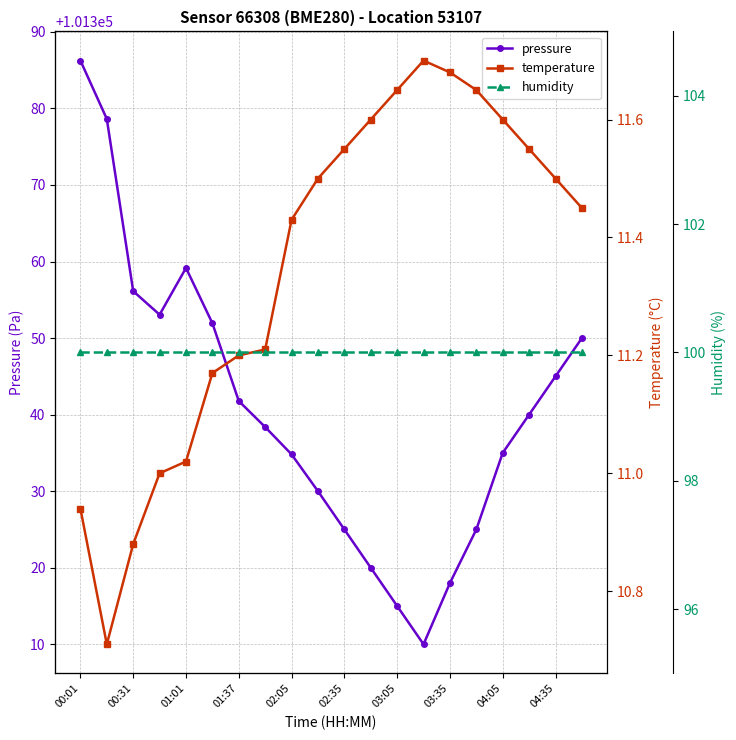

What is the average value of the temperature series?

11.3